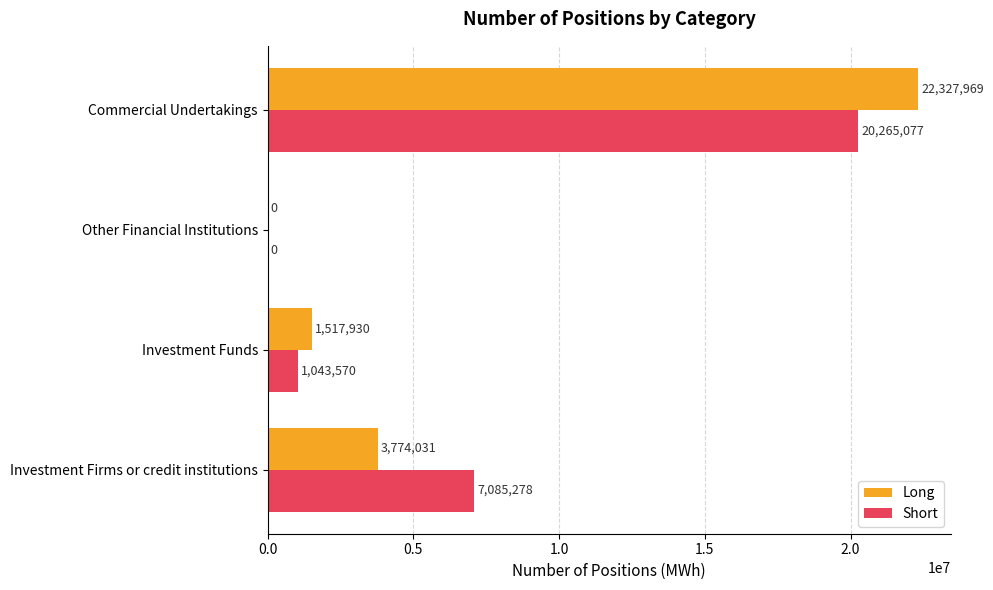

What is the approximate value of Short at Commercial Undertakings, to the nearest 100?

20265100